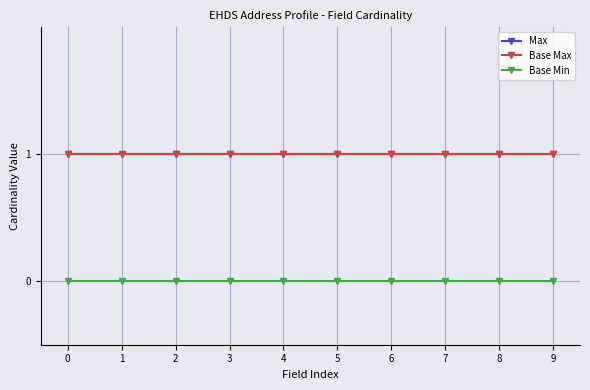

Reading right to left, transcribe all the data shown in this chart.

Max: 1	1	1	1	1	1	1	1	1	1
Base Max: 1	1	1	1	1	1	1	1	1	1
Base Min: 0	0	0	0	0	0	0	0	0	0